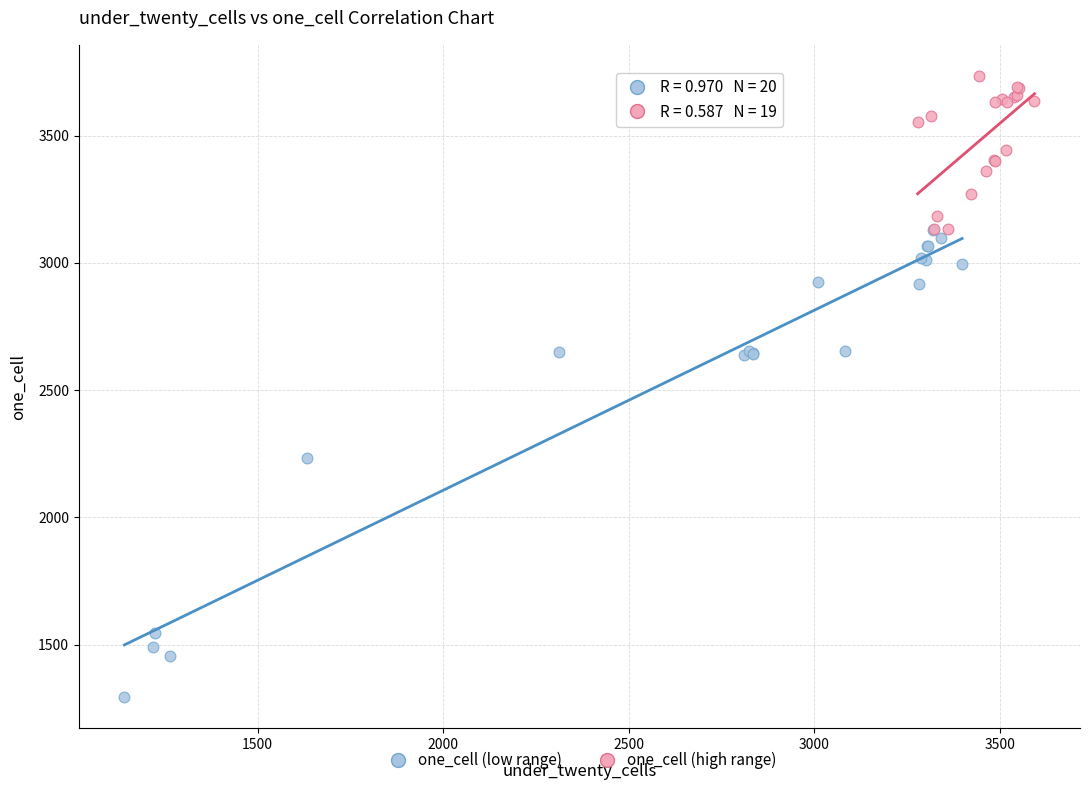

What are all the series names shown in the legend?

one_cell (low range), one_cell (high range)